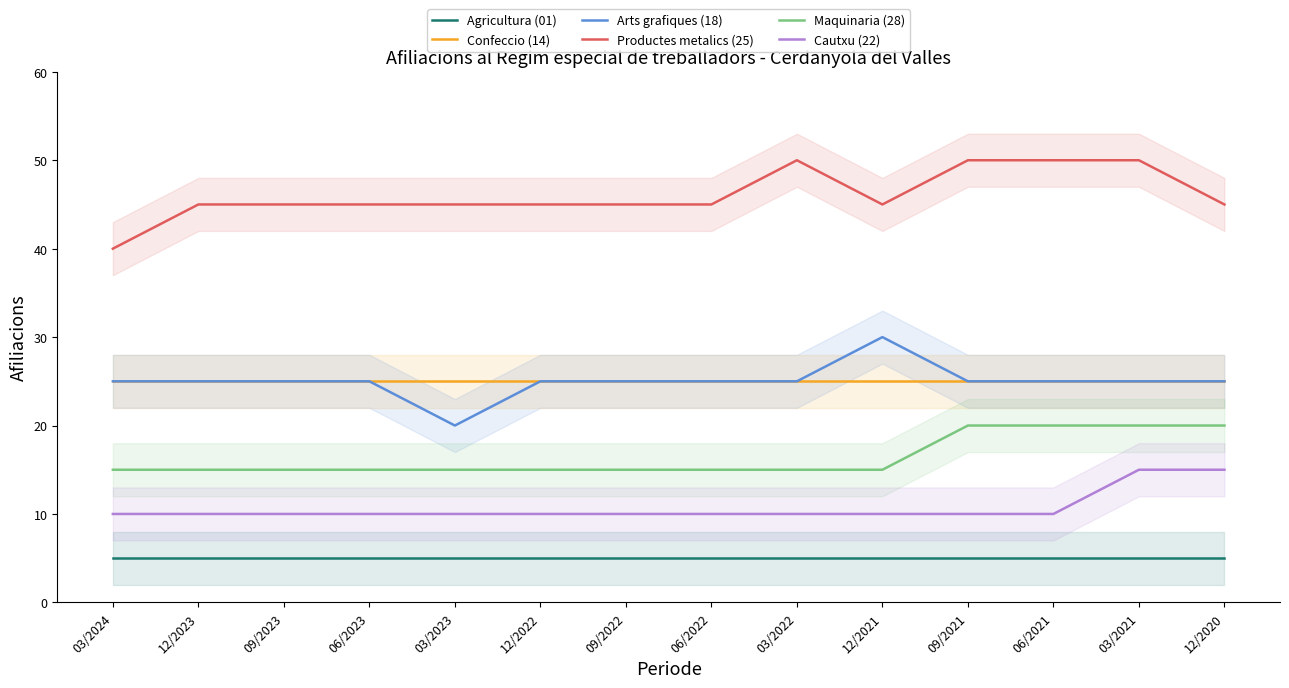

What are all the series names shown in the legend?

Agricultura (01), Confeccio (14), Arts grafiques (18), Productes metalics (25), Maquinaria (28), Cautxu (22)